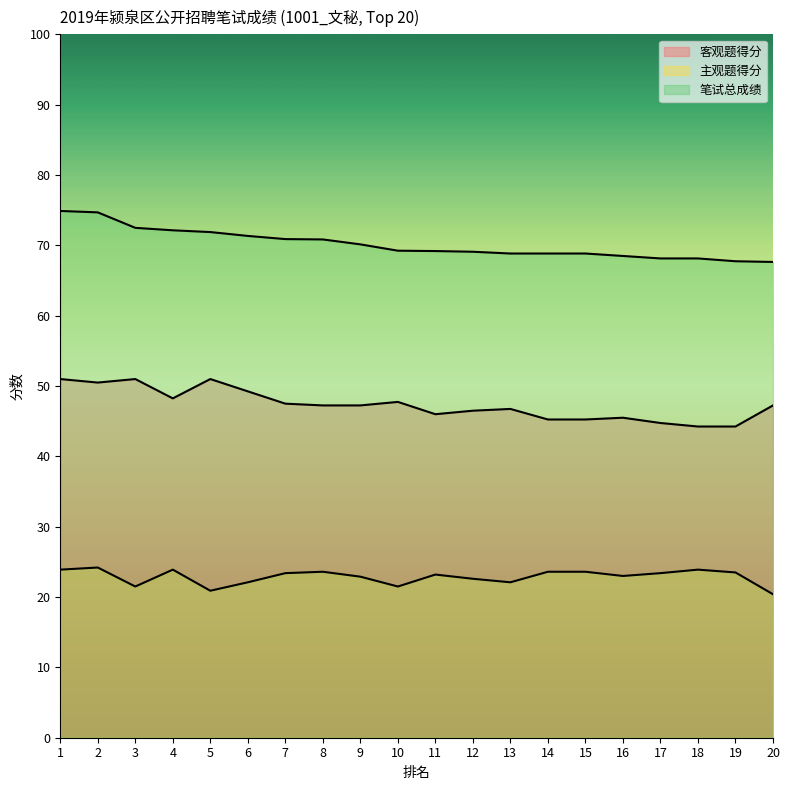

List the labels in order of 客观题得分 value, largest first.

1, 3, 5, 2, 6, 4, 10, 7, 8, 9, 20, 13, 12, 11, 16, 14, 15, 17, 18, 19